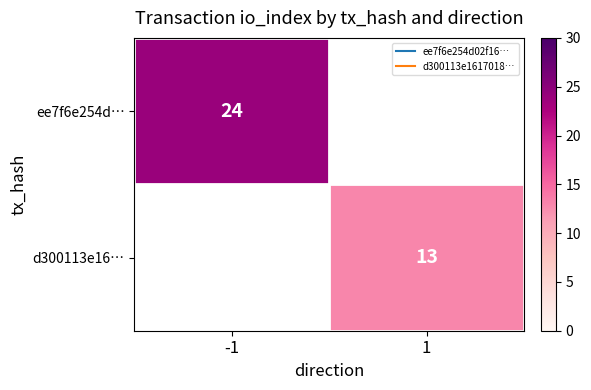

List the series in order of their overall mean, highest first.

ee7f6e254d…, d300113e16…